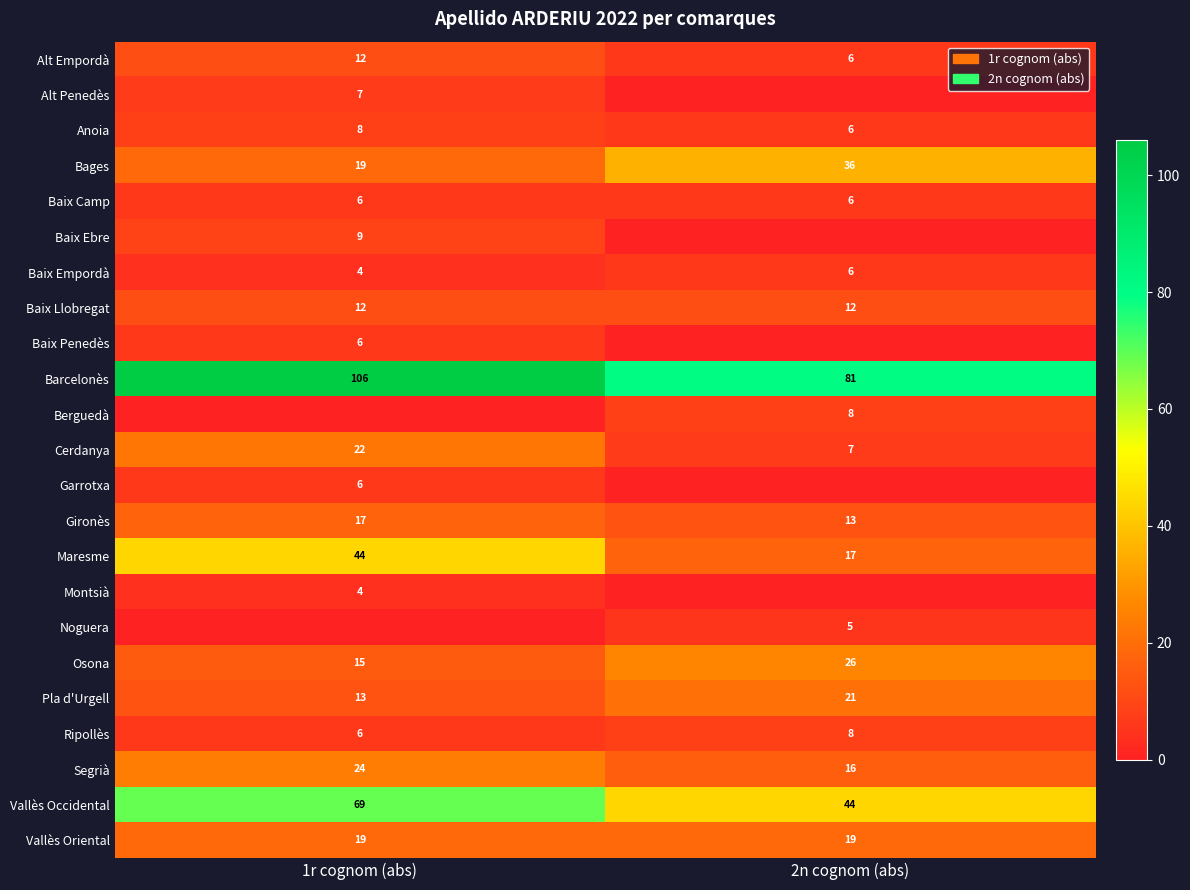

Rank the categories by Alt Empordà value from highest to lowest.

1r cognom (abs), 2n cognom (abs)